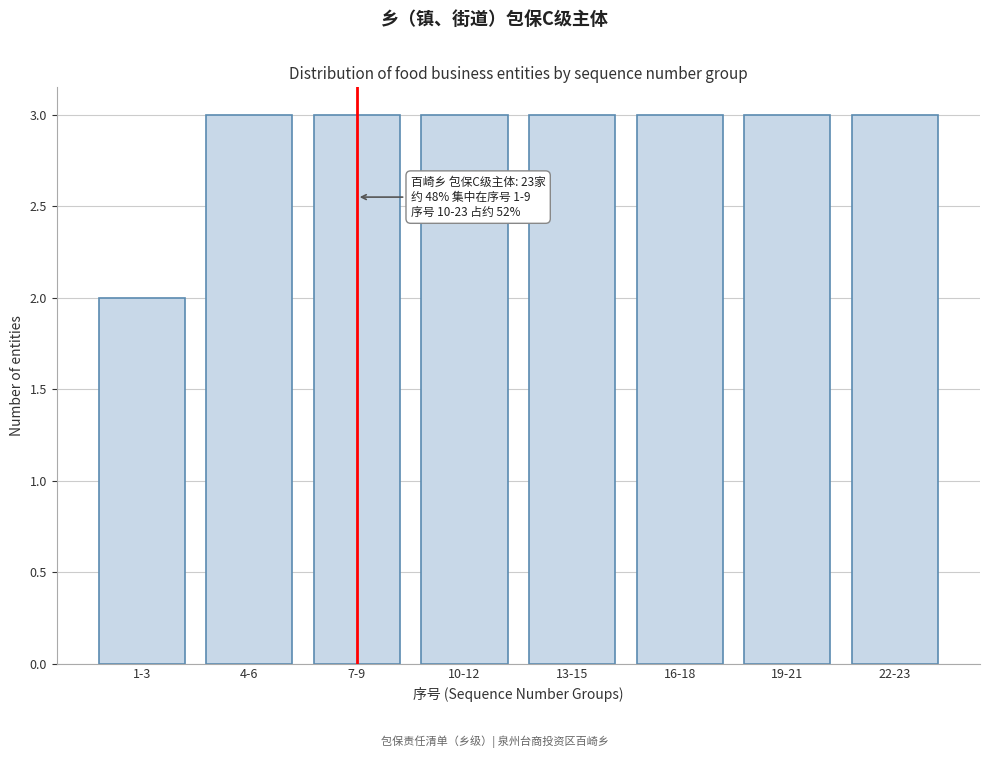

Reading right to left, list all the values displayed in this chart.

22-23=3	19-21=3	16-18=3	13-15=3	10-12=3	7-9=3	4-6=3	1-3=2